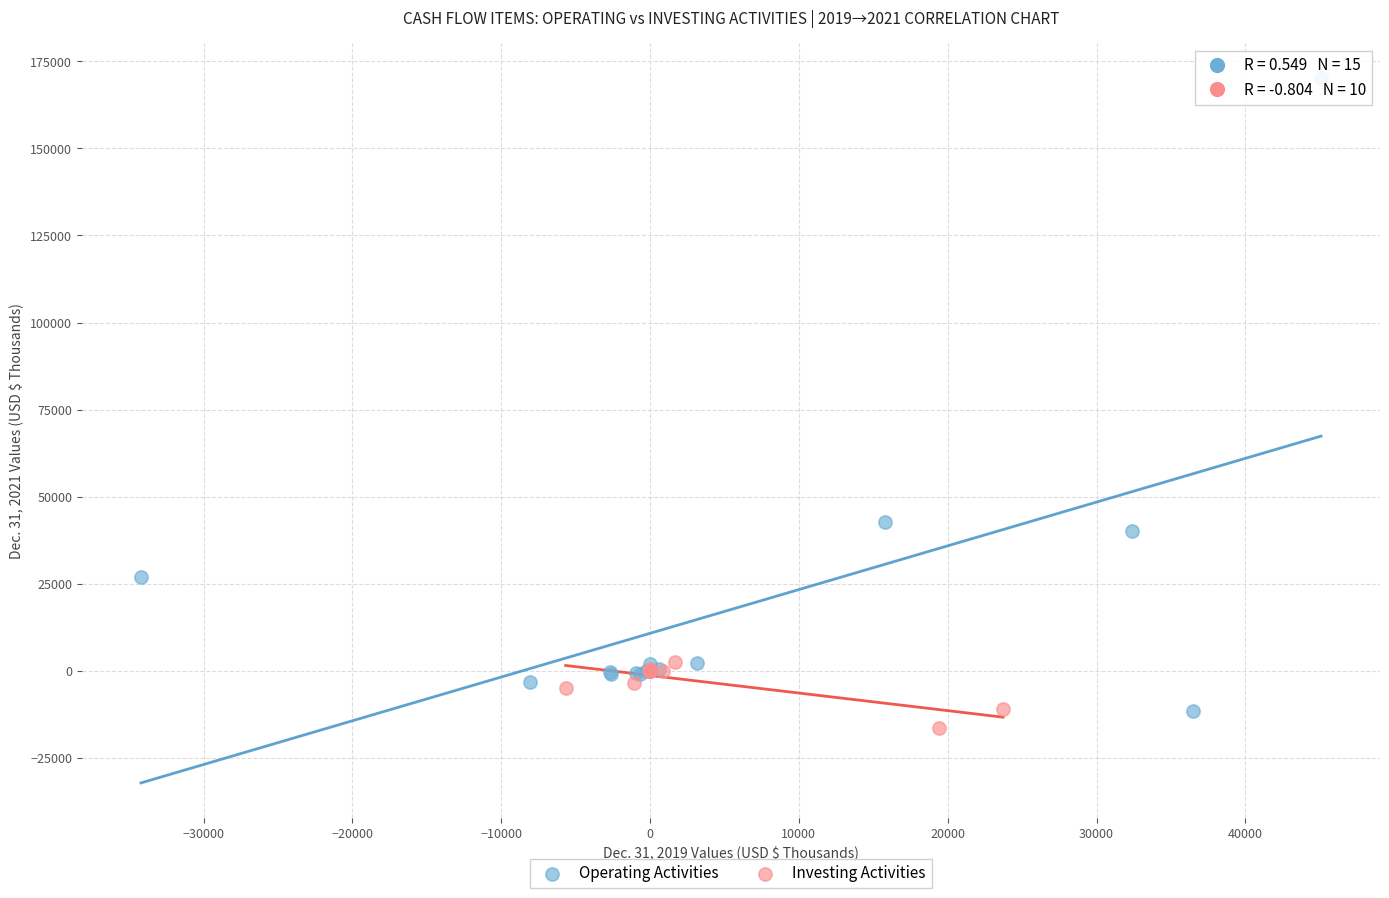

Which series contains the highest Y value?

Operating Activities